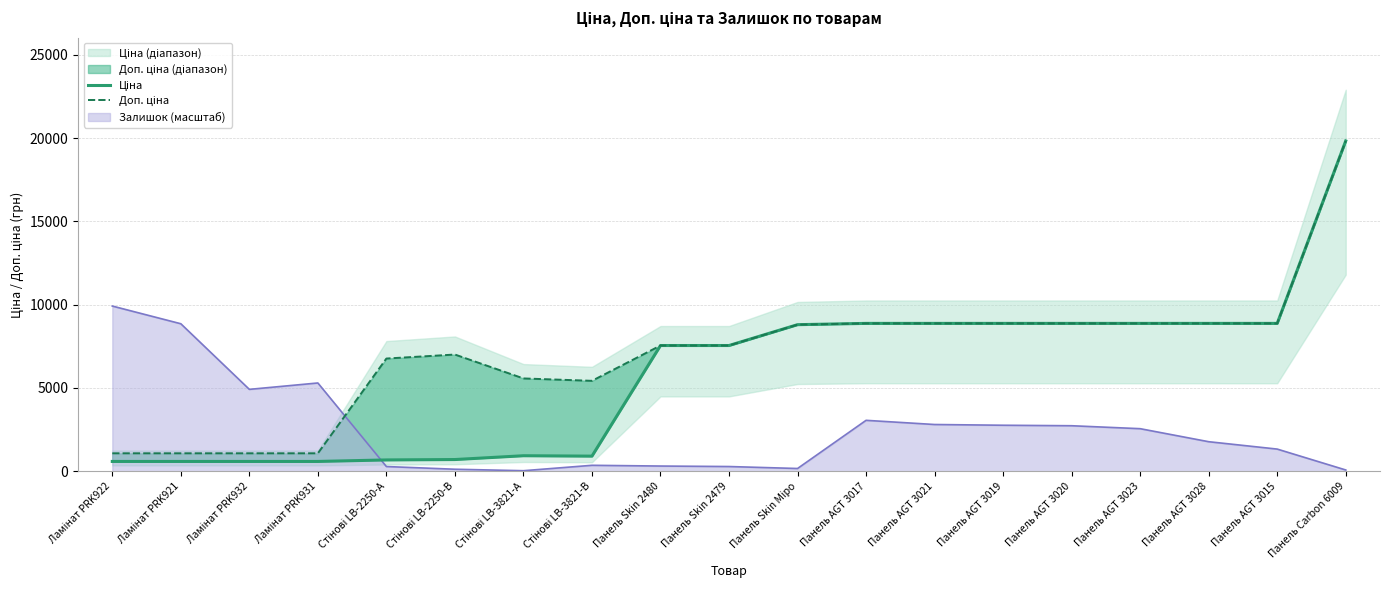

How many interior local valleys does the Ціна series have?

1